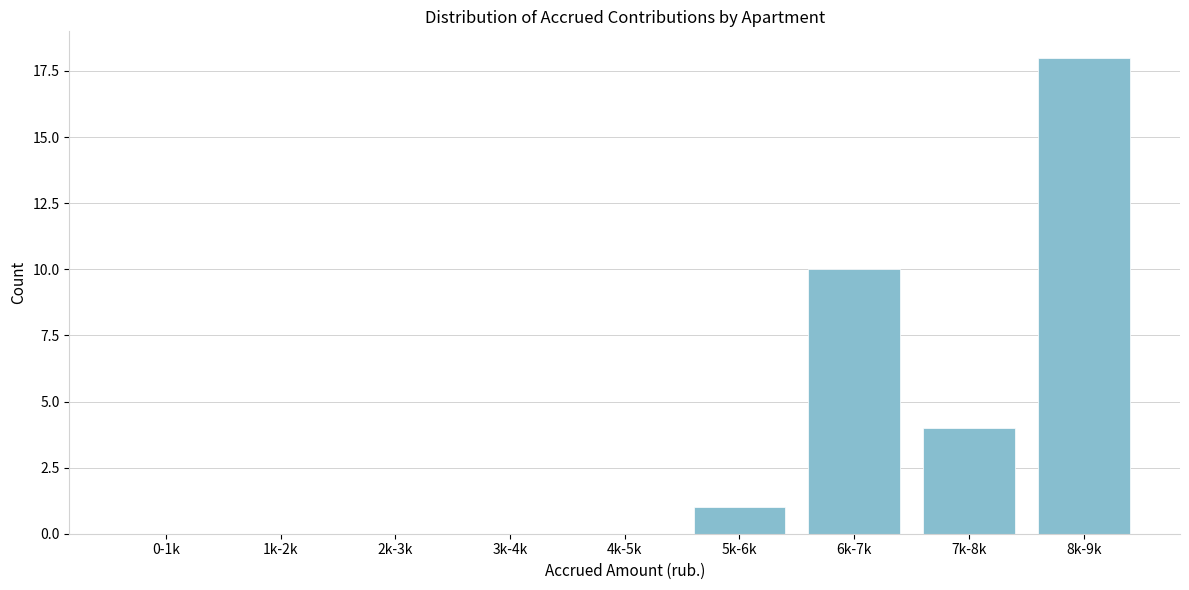

Reading right to left, transcribe all the data shown in this chart.

8k-9k=18	7k-8k=4	6k-7k=10	5k-6k=1	4k-5k=0	3k-4k=0	2k-3k=0	1k-2k=0	0-1k=0